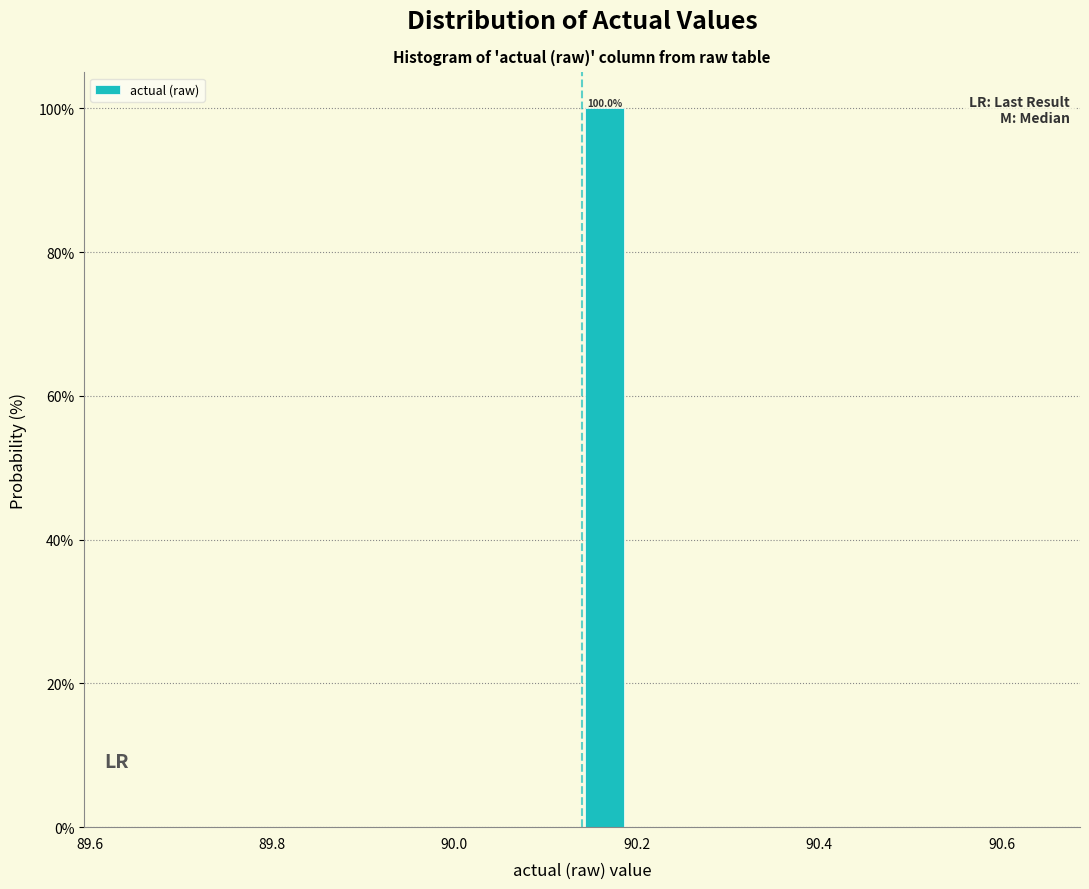

Read against the x-axis, roughly where is the centre of the tallest bar?

90.16